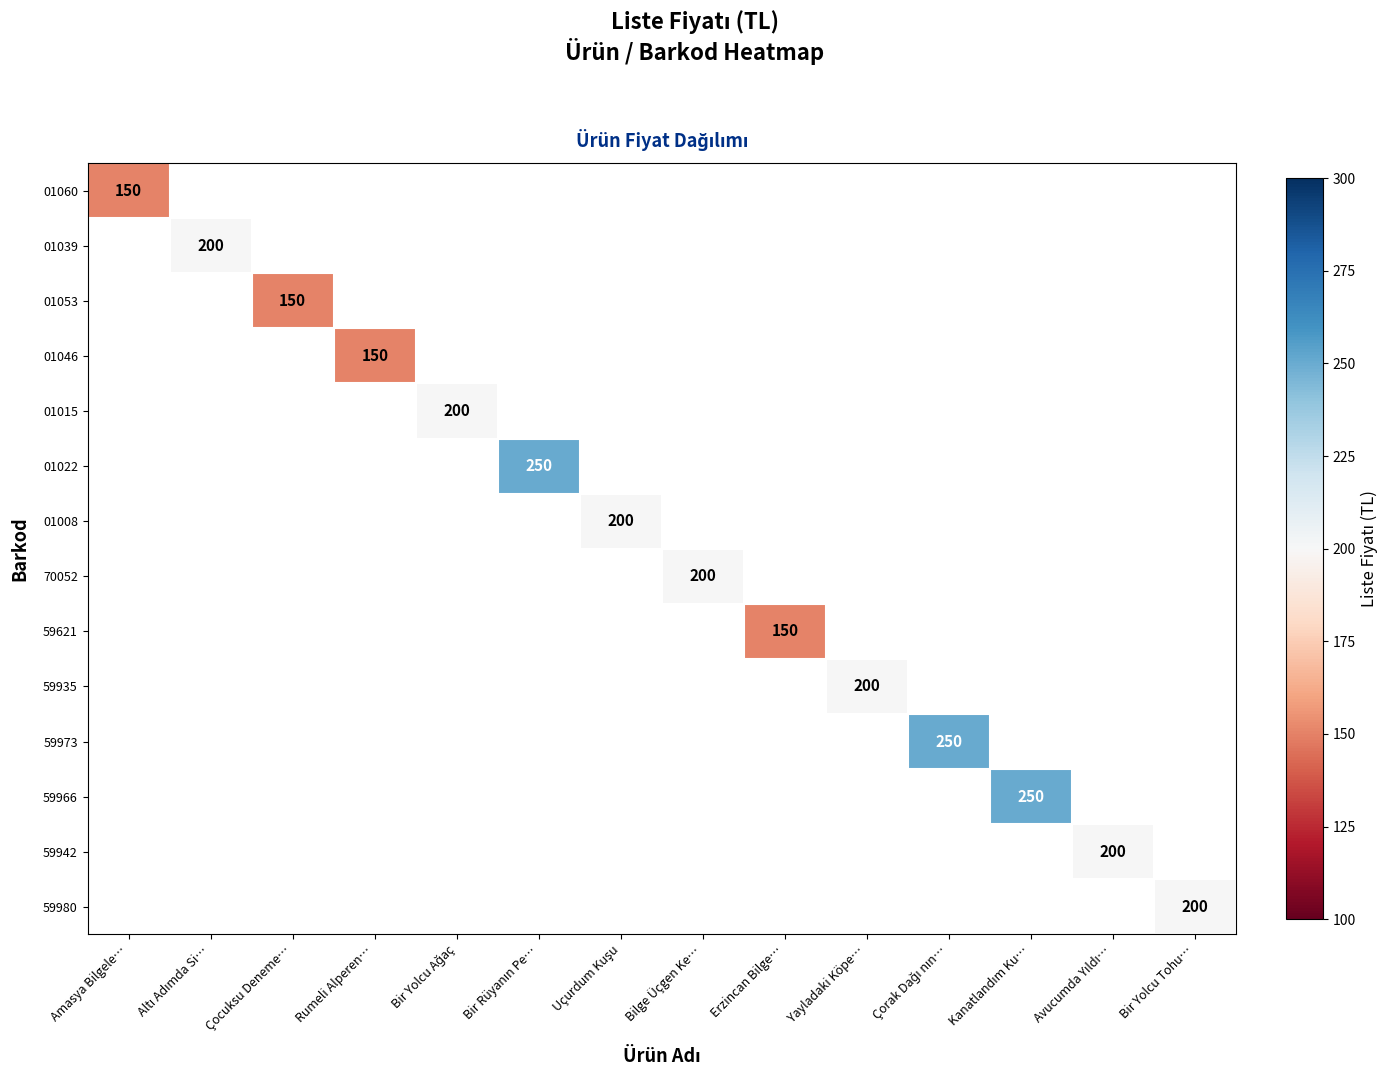

Is it true that 01046 equals 150 at Rumeli Alperen…?

True